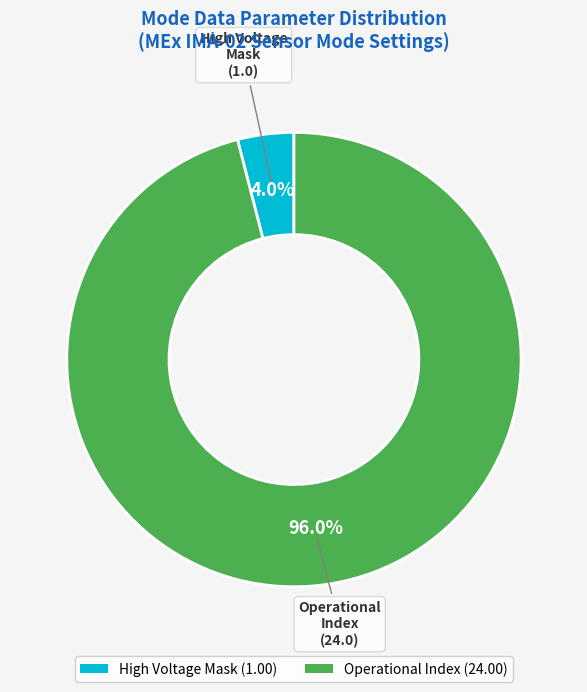

Does any single category account for the majority?

Yes